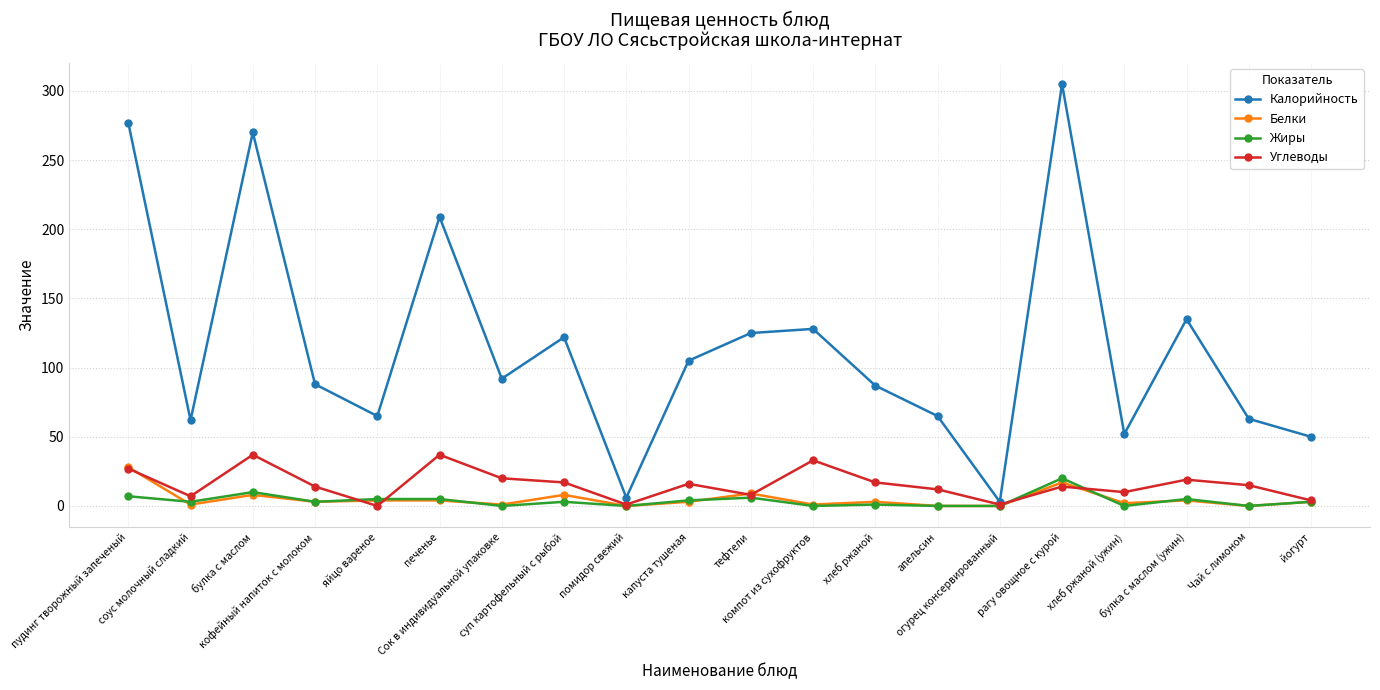

Does the chart display data point markers on the line(s)?

Yes